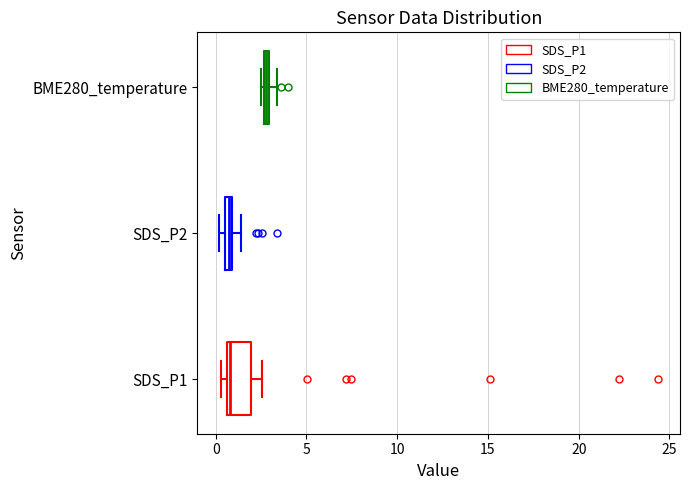

Which box is the widest, from its left edge to its right edge?

SDS_P1